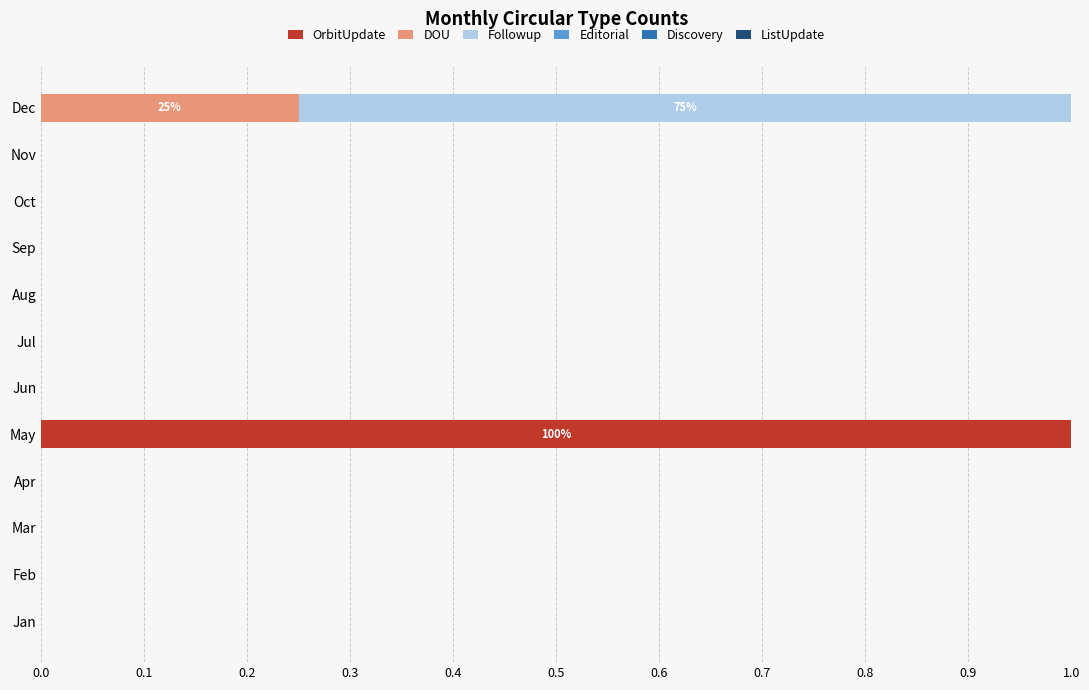

At which label does OrbitUpdate reach its peak?

May